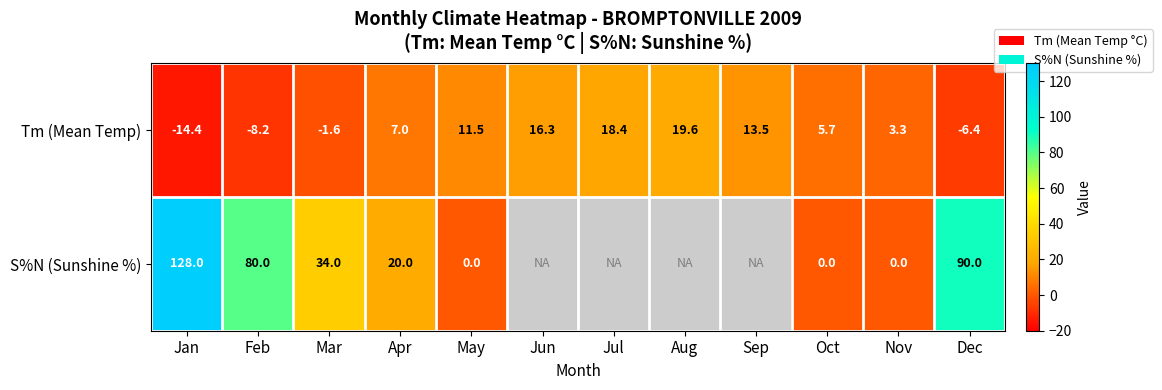

Read the Tm (Mean Temp) value at Jan.

-14.4